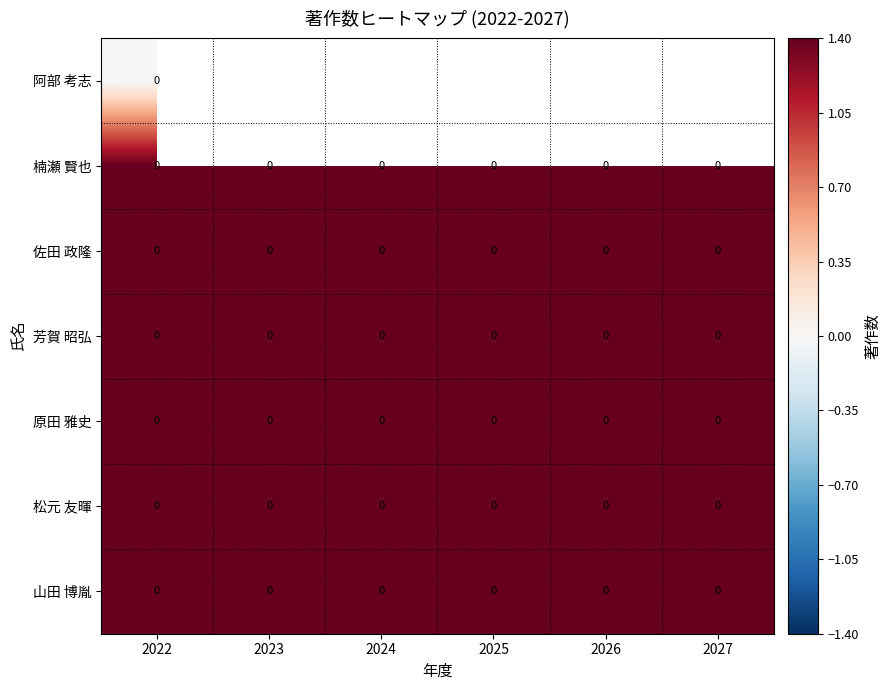

At which label is 山田 博胤 closest to 1?

2022